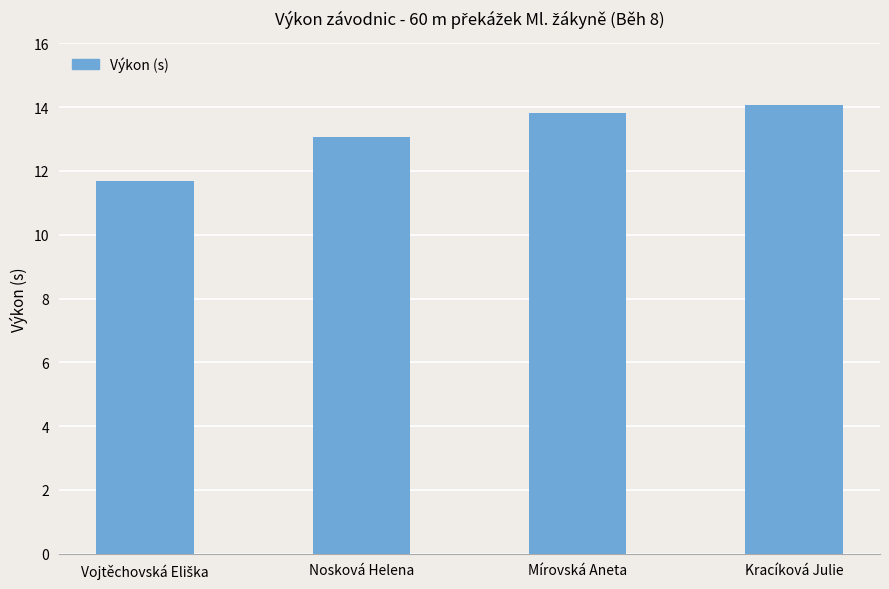

What is the label of the 2nd bar from the right?

Mírovská Aneta